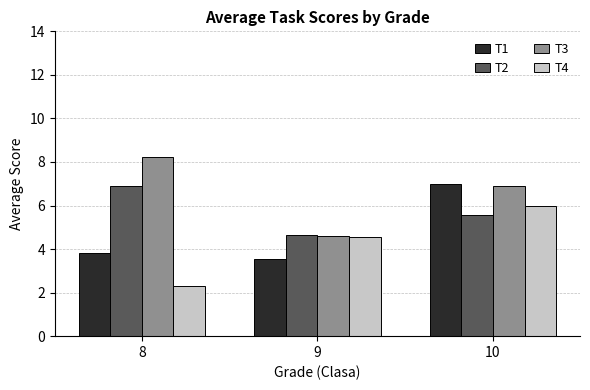

How many bars are there in each group?

4